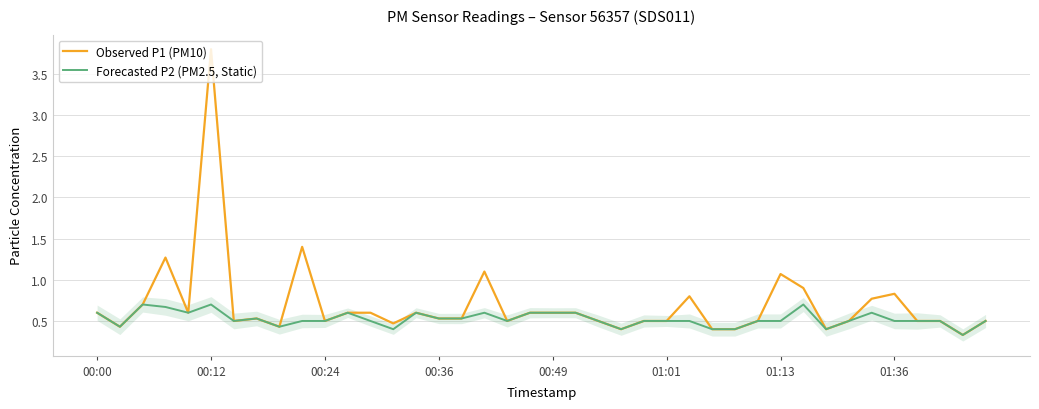

What is the smallest value displayed?

0.3